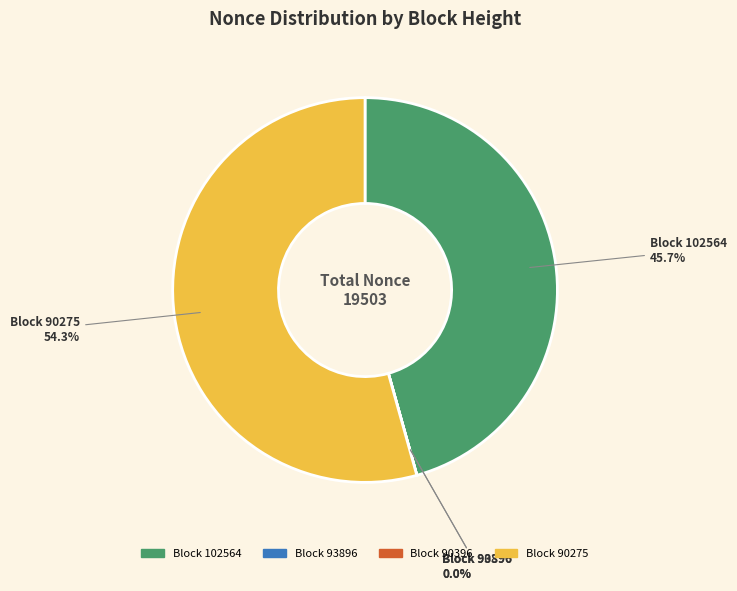

Is there any slice that represents more than half of the pie?

Yes